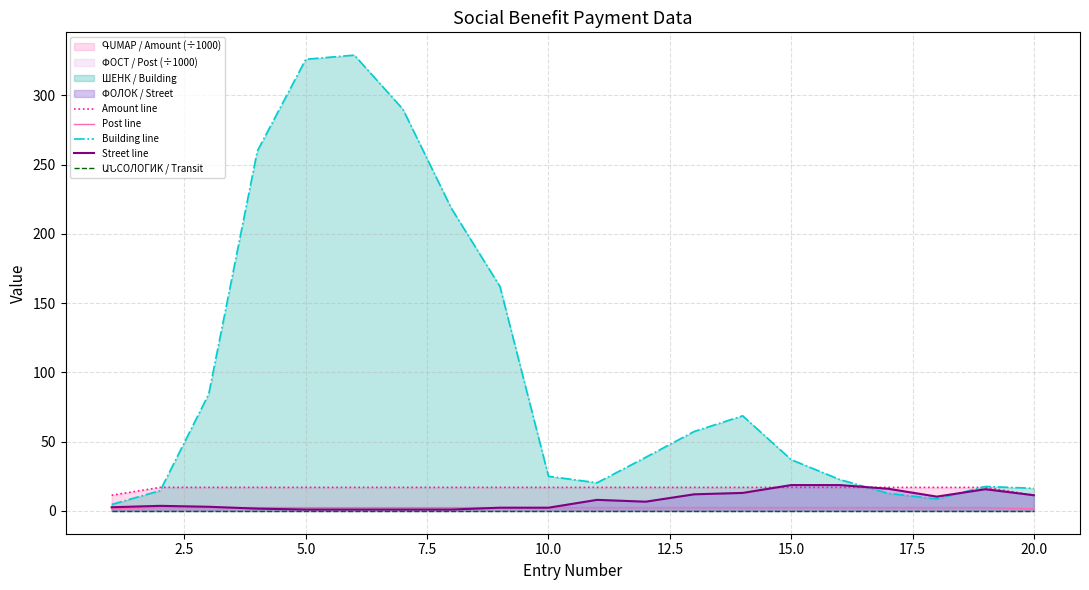

How many data points does each series have?

20